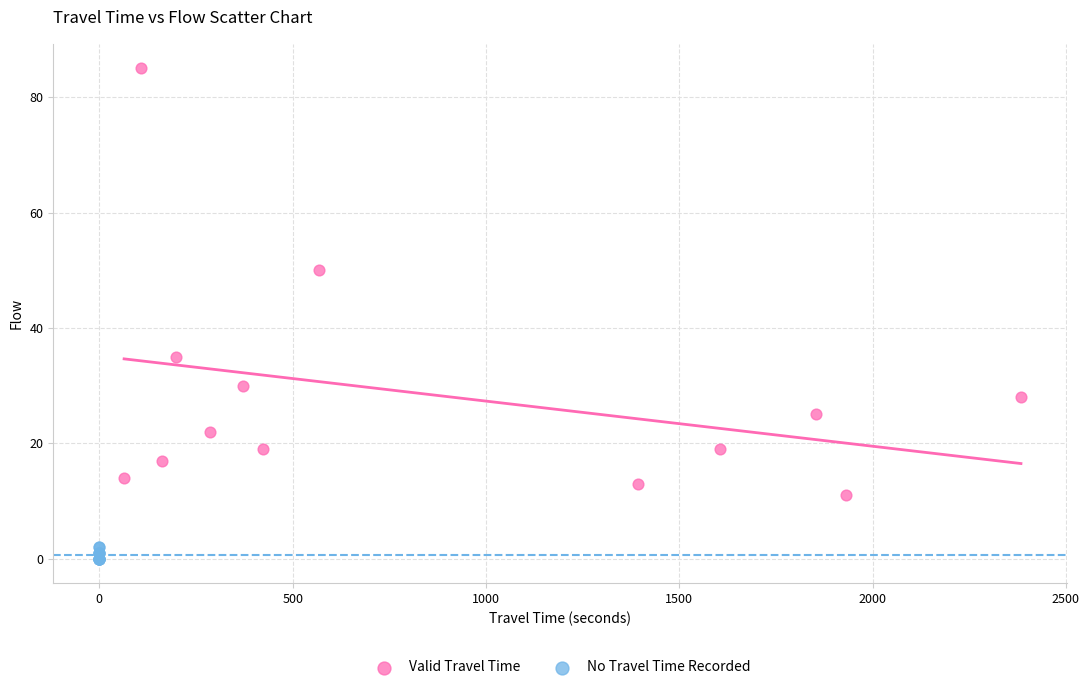

Which series reaches the maximum Y coordinate?

Valid Travel Time